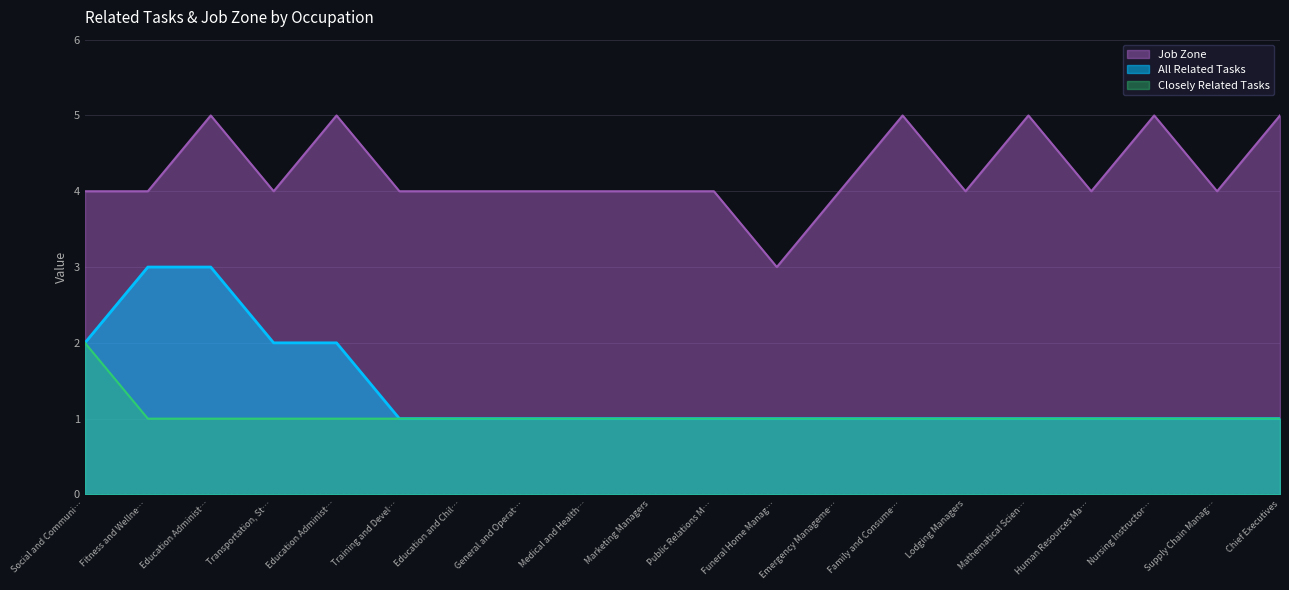

The value of All Related Tasks at Family and Consume… is 1. True or false?

True